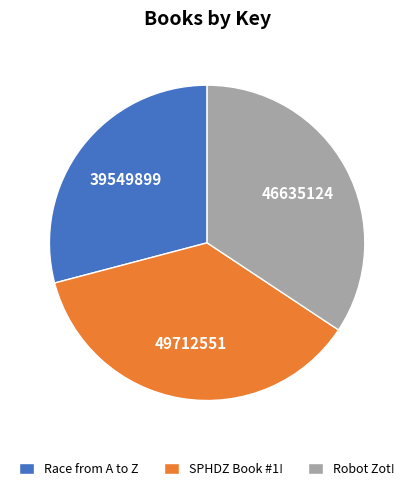

Does SPHDZ Book #1! account for over 50% of the chart?

No